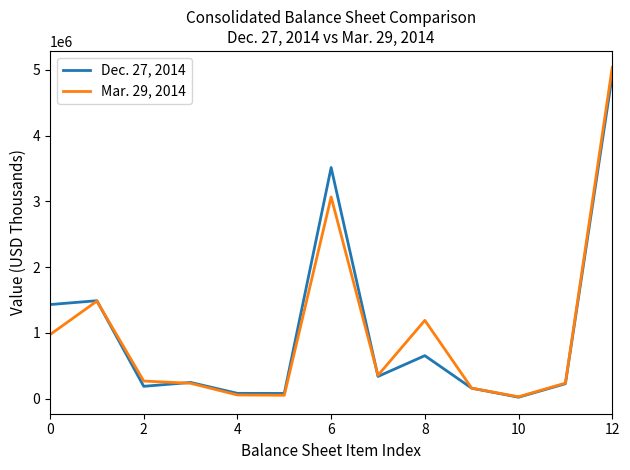

Rank the series by their average value, from lowest to highest.

Mar. 29, 2014, Dec. 27, 2014